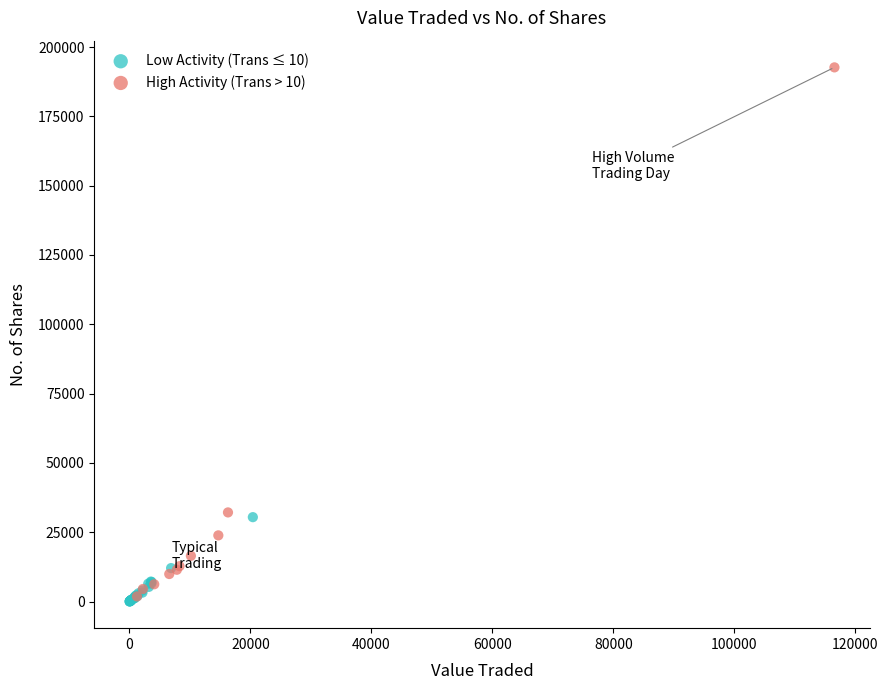

Which series reaches the maximum Y coordinate?

High Activity (Trans > 10)